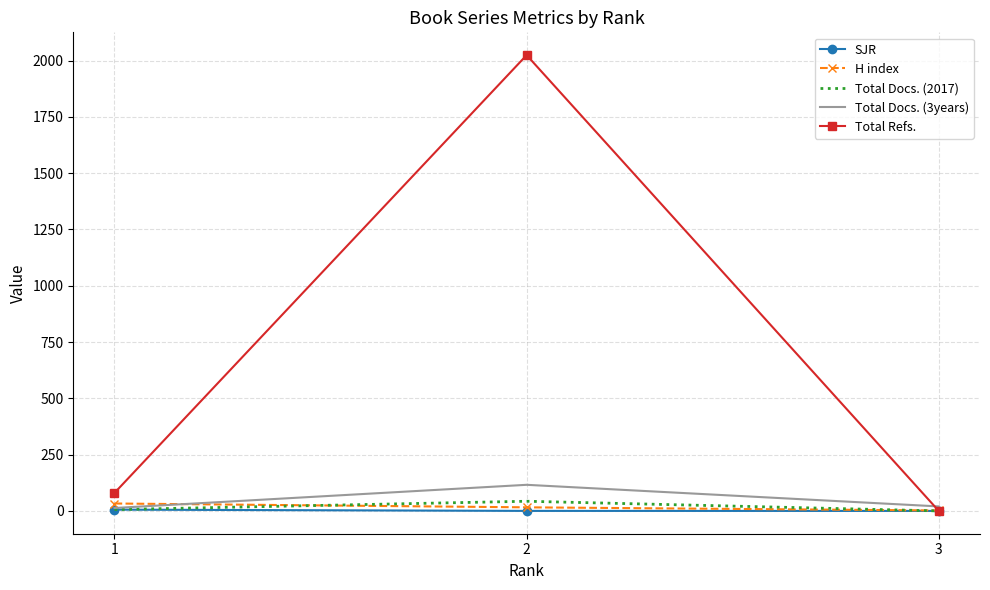

The value of Total Refs. at 3 is -775.5. True or false?

False